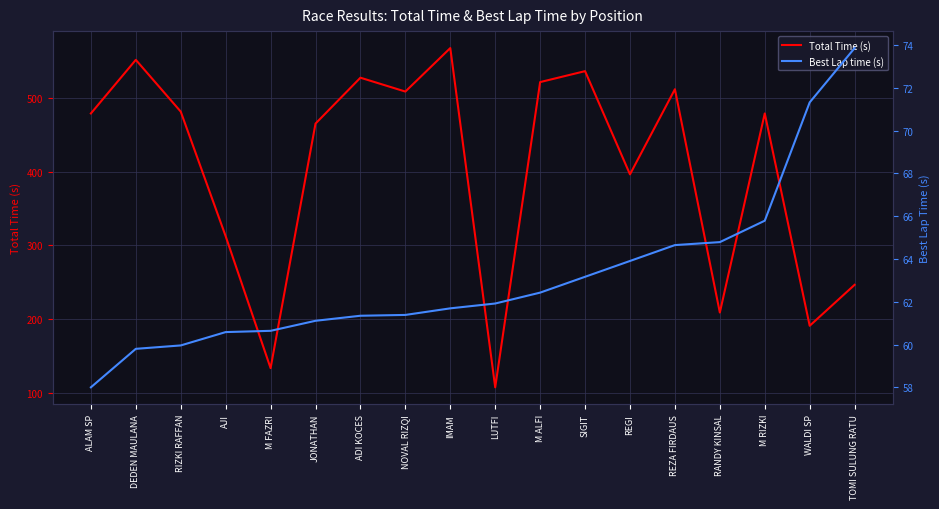

Between AJI and RIZKI RAFFAN, which is larger?

RIZKI RAFFAN